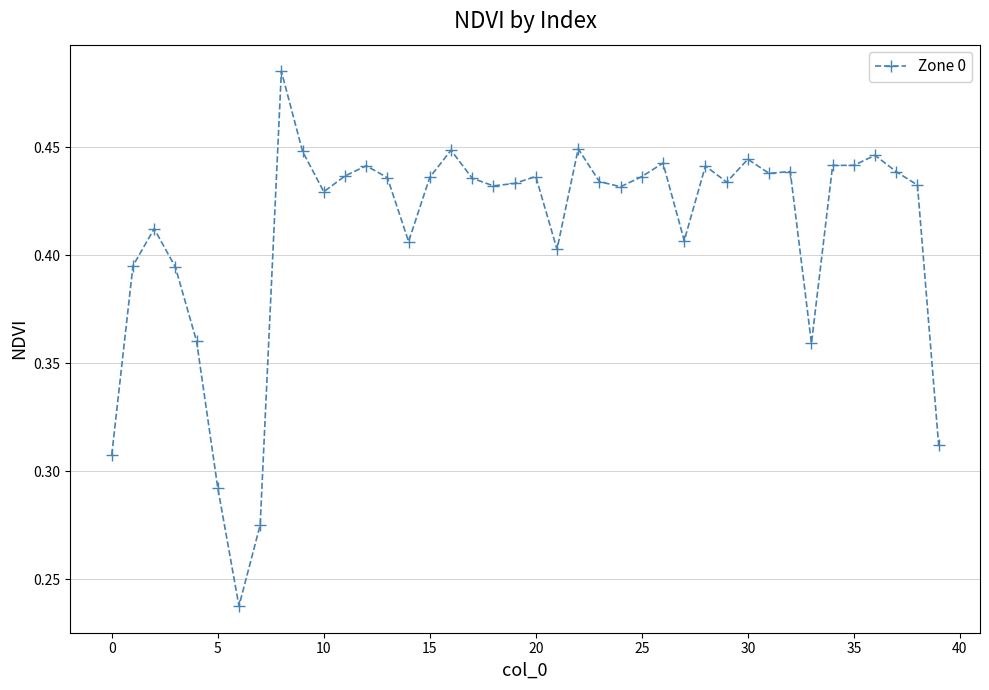

True or false: there are more than 0 points higher than both neighbors.

True